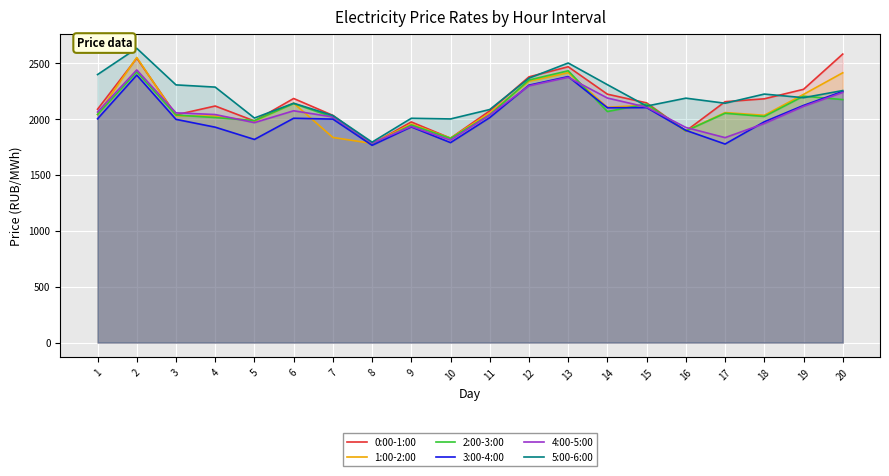

At how many categories does at least one series exceed 2025?

16